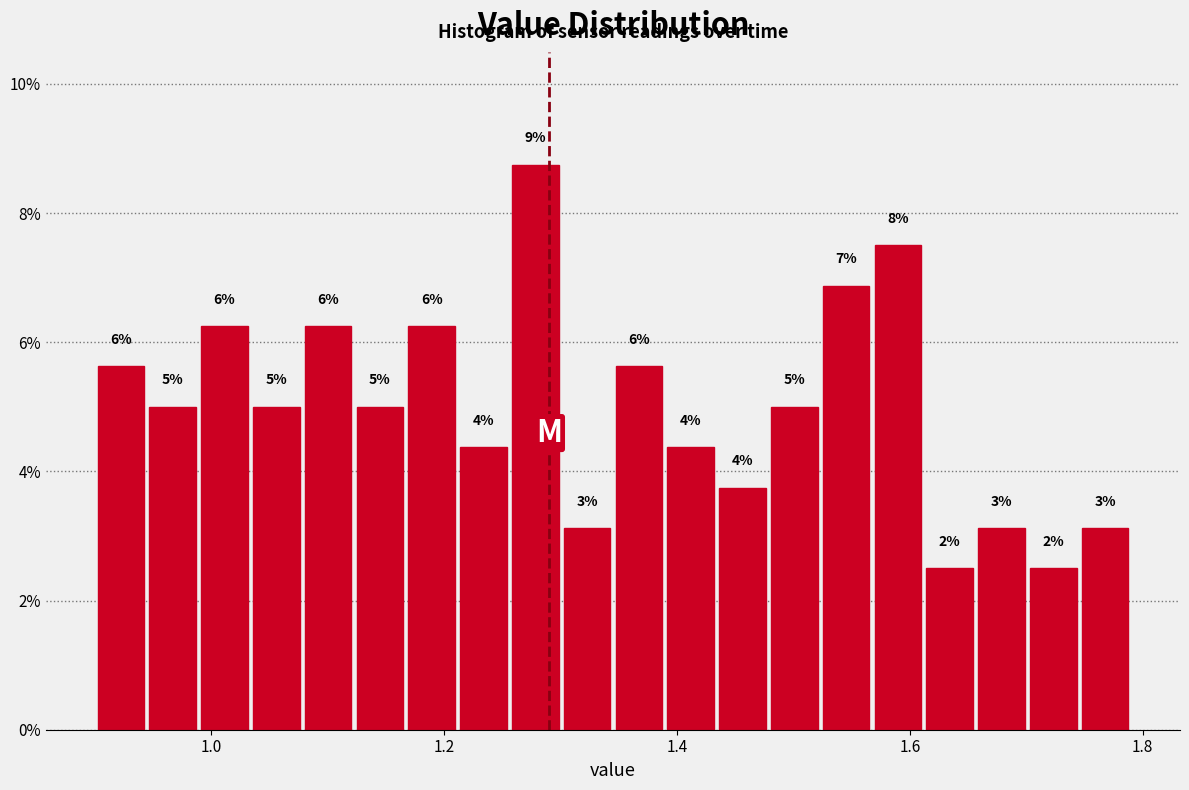

Read against the x-axis, roughly where is the centre of the tallest bar?

1.28